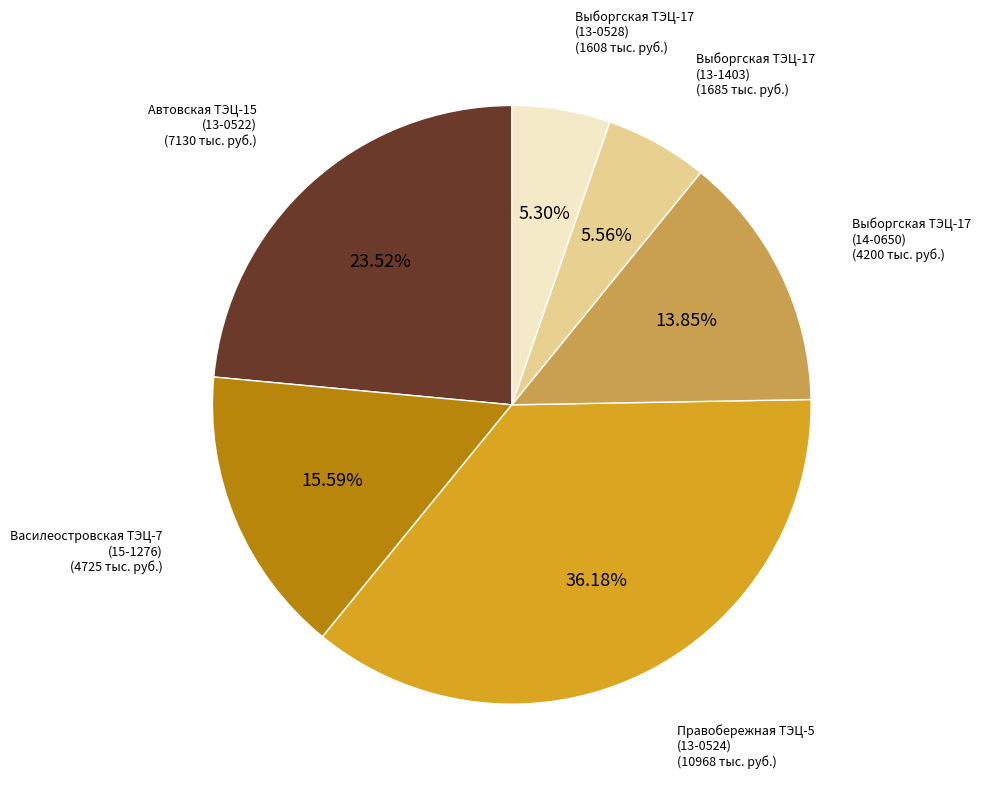

To the nearest percent, what is the average slice percentage?

17%